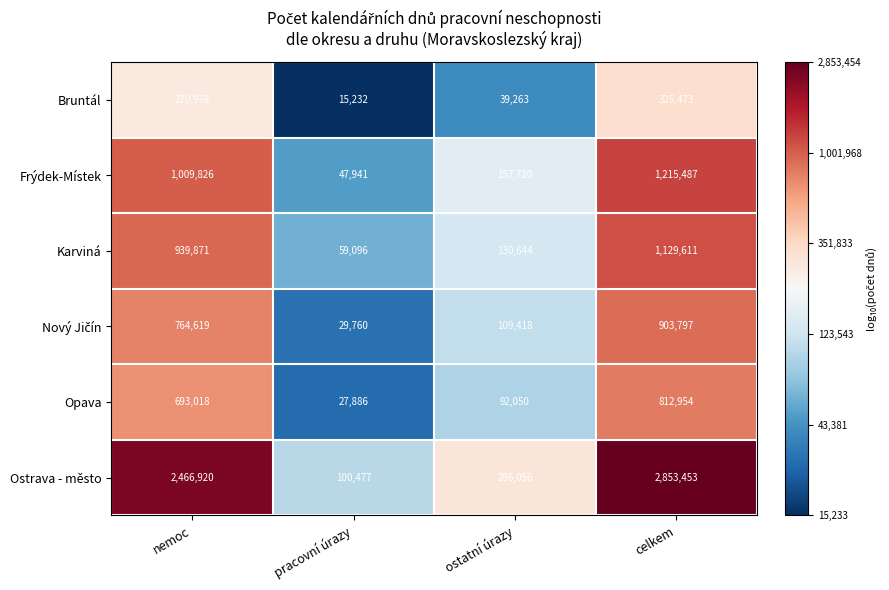

What is the total value across all series at ostatní úrazy?

815151